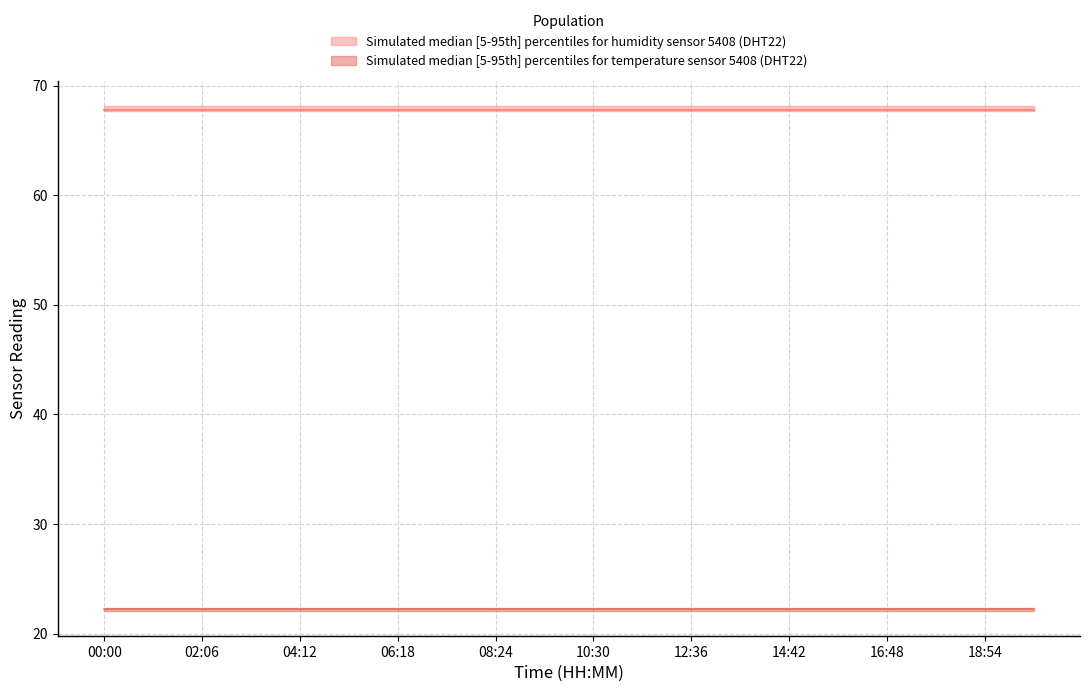

Is it true that temperature_upper equals 38.6 at 12:36?

False